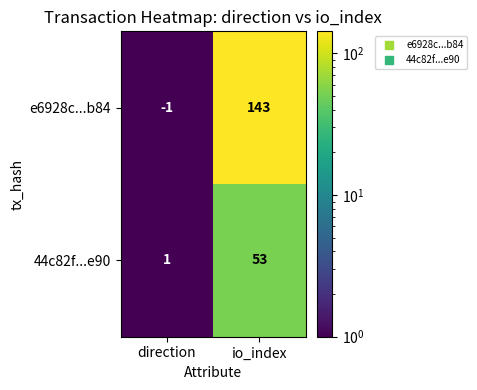

Reading right to left, transcribe all the data shown in this chart.

e6928c...b84: io_index=143	direction=-1
44c82f...e90: io_index=53	direction=1